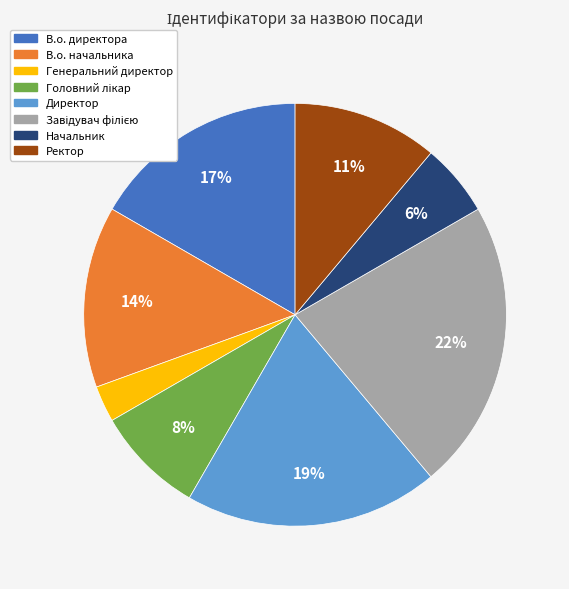

Is there any slice that represents more than half of the pie?

No